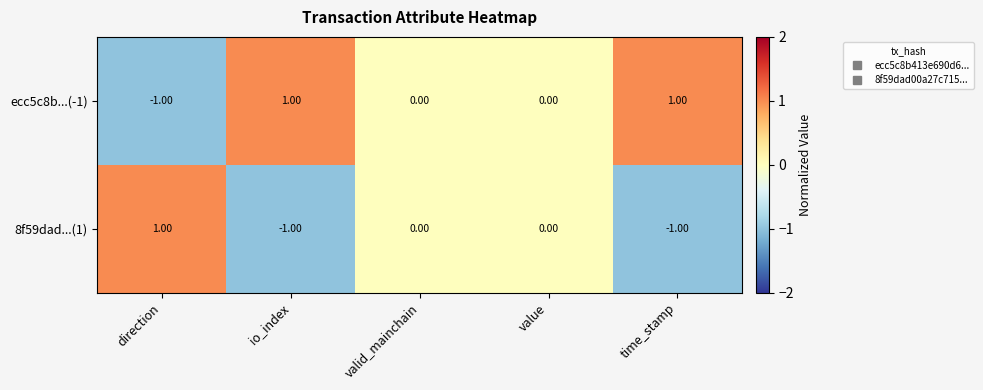

Is the value of ecc5c8b...(-1) at valid_mainchain greater than the value of 8f59dad...(1) at direction?

No